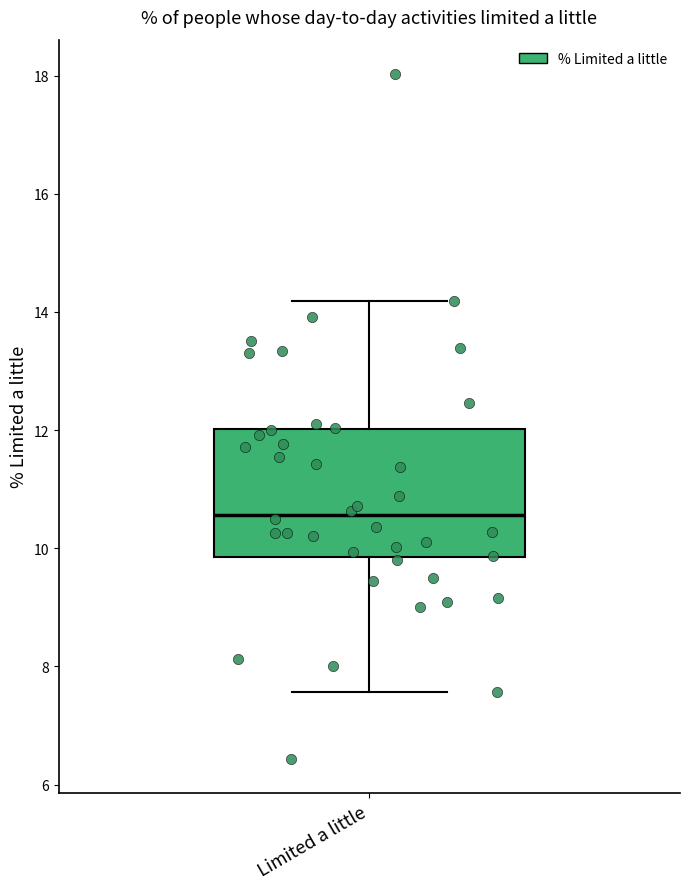

Read this box plot against the y-axis: the position of the median line, the range covered by the box, and the ends of both whiskers. The values are not printed on the chart, so give them approximately, as read against the axis.

median 10.6, box 9.8 to 12.0, whiskers 7.6 to 14.2